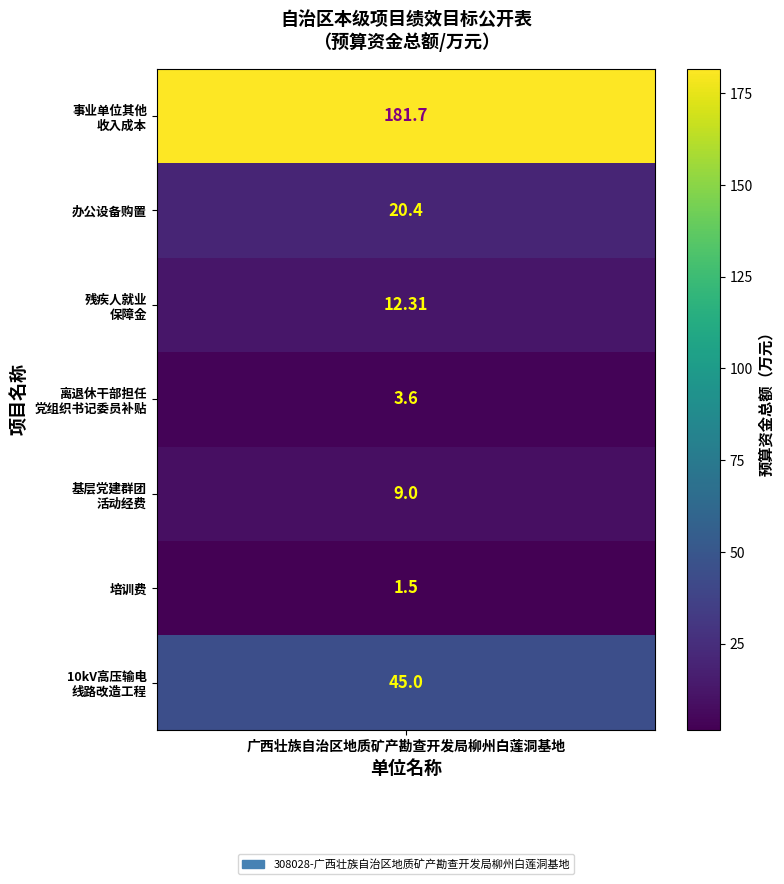

Reading left to right, list all the values displayed in this chart.

0=181.7	1=20.4	2=12.3	3=3.6	4=9.0	5=1.5	6=45.0